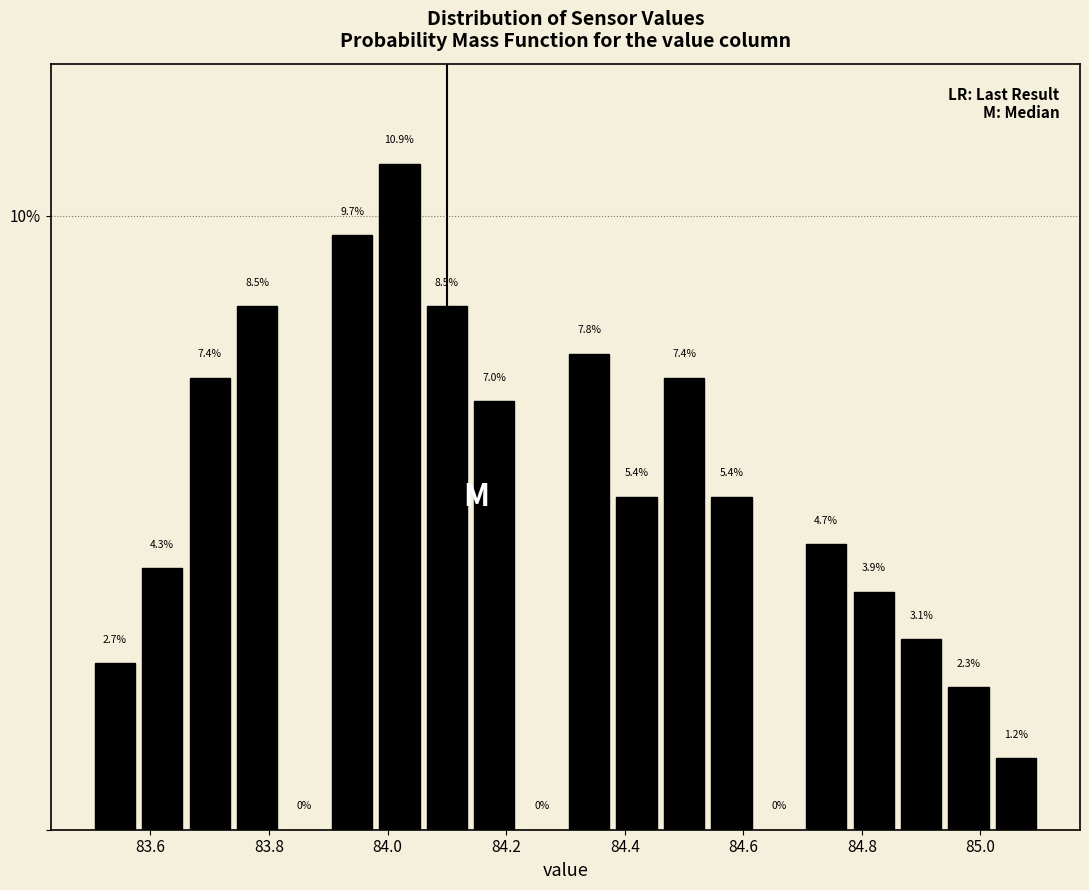

Which range on the x-axis has the tallest bar?

83.98 to 84.06